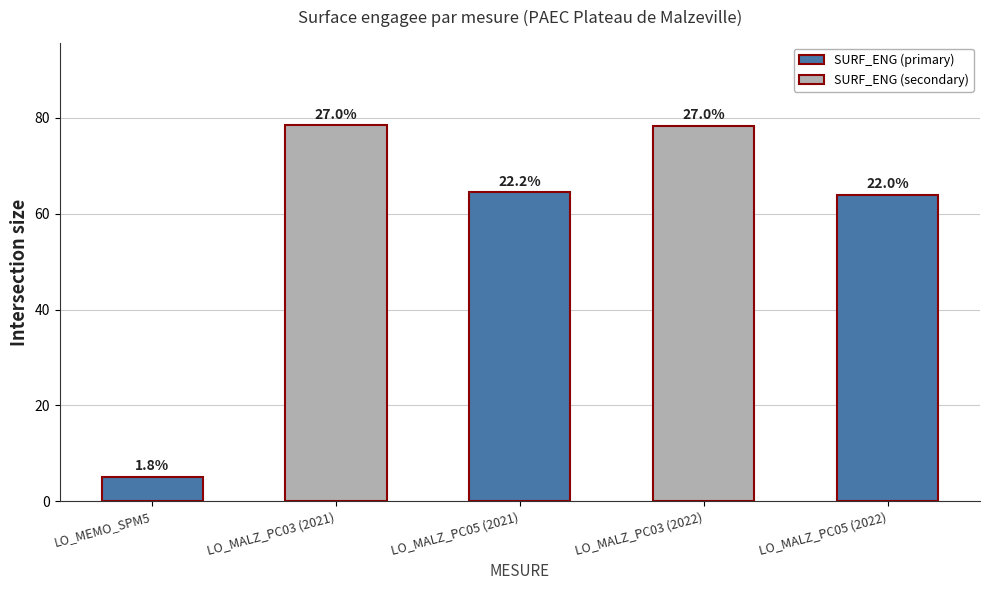

What is the label of the 1st bar from the left?

LO_MEMO_SPM5